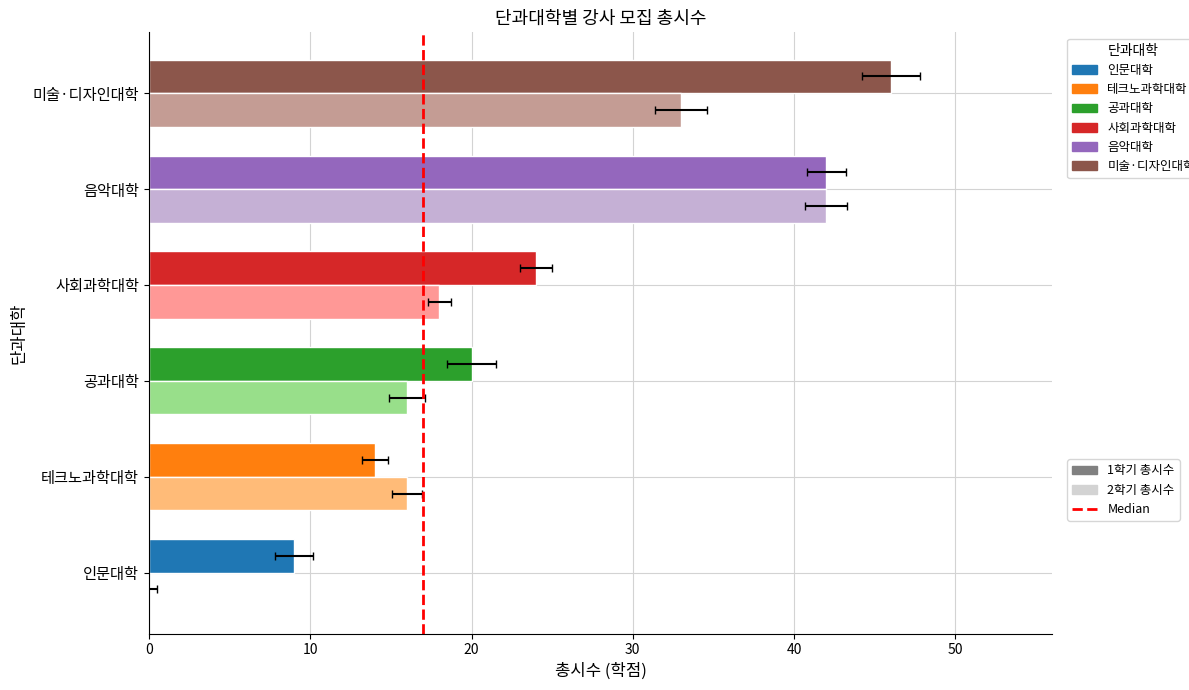

At which category is the sum across all series the highest?

음악대학